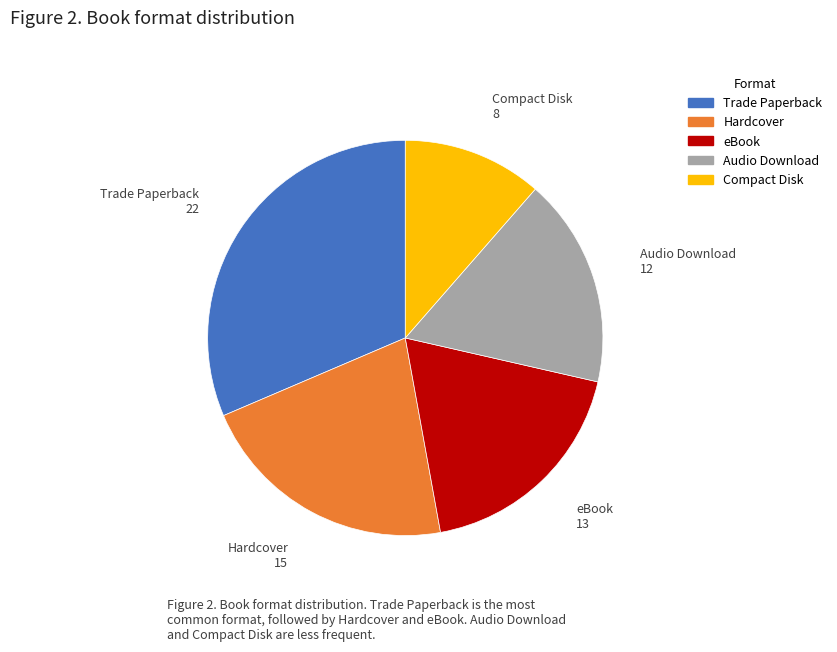

What is the ratio of the value at Audio Download to the value at Hardcover?

0.8